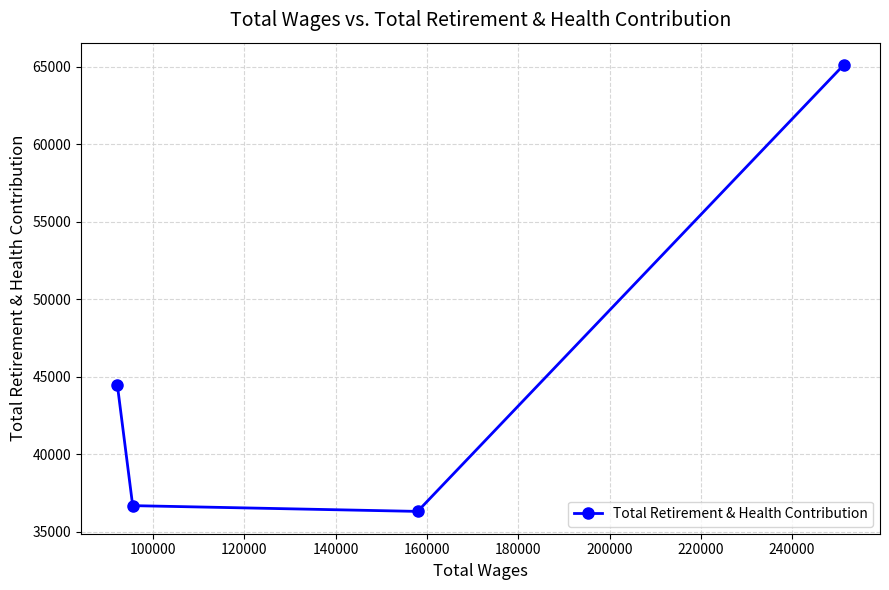

Reading left to right, transcribe all the data shown in this chart.

44469	36674	36302	65124